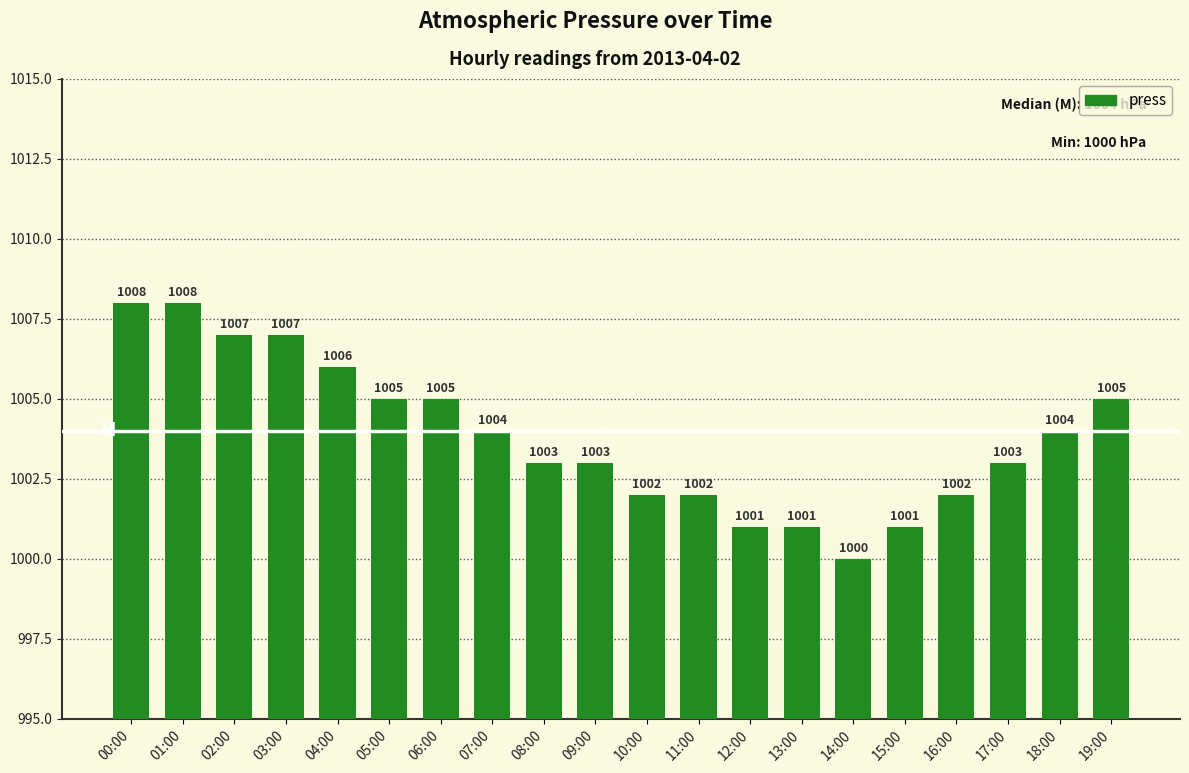

What is the difference between the second highest and second lowest values?

7